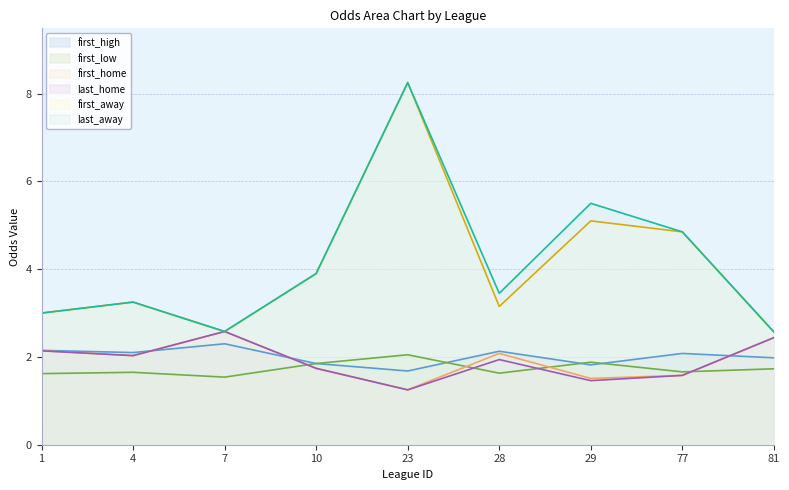

At which category does first_home reach its first local valley?

4